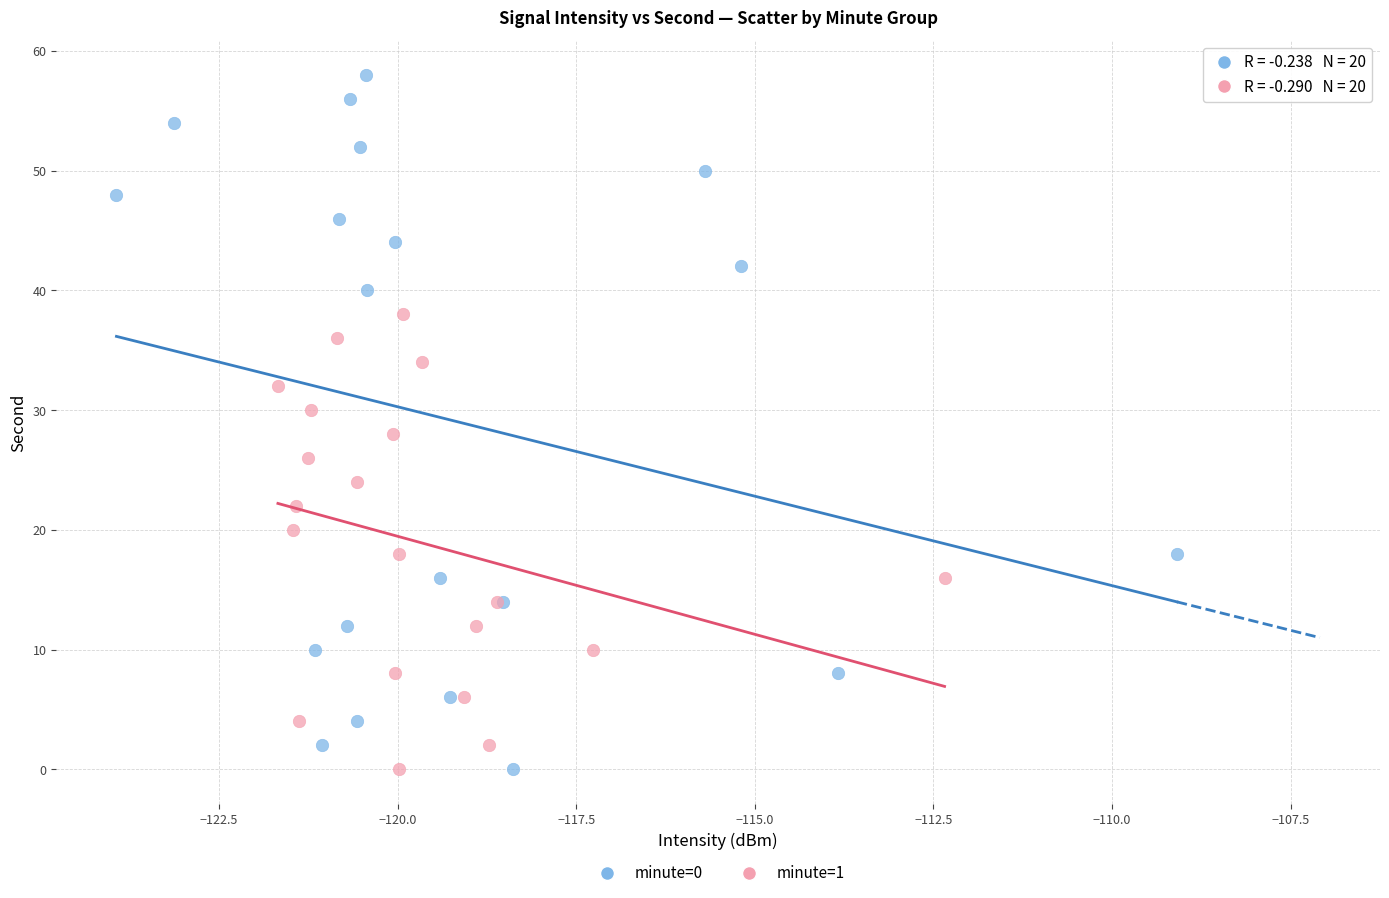

Which series contains the highest Y value?

minute=0